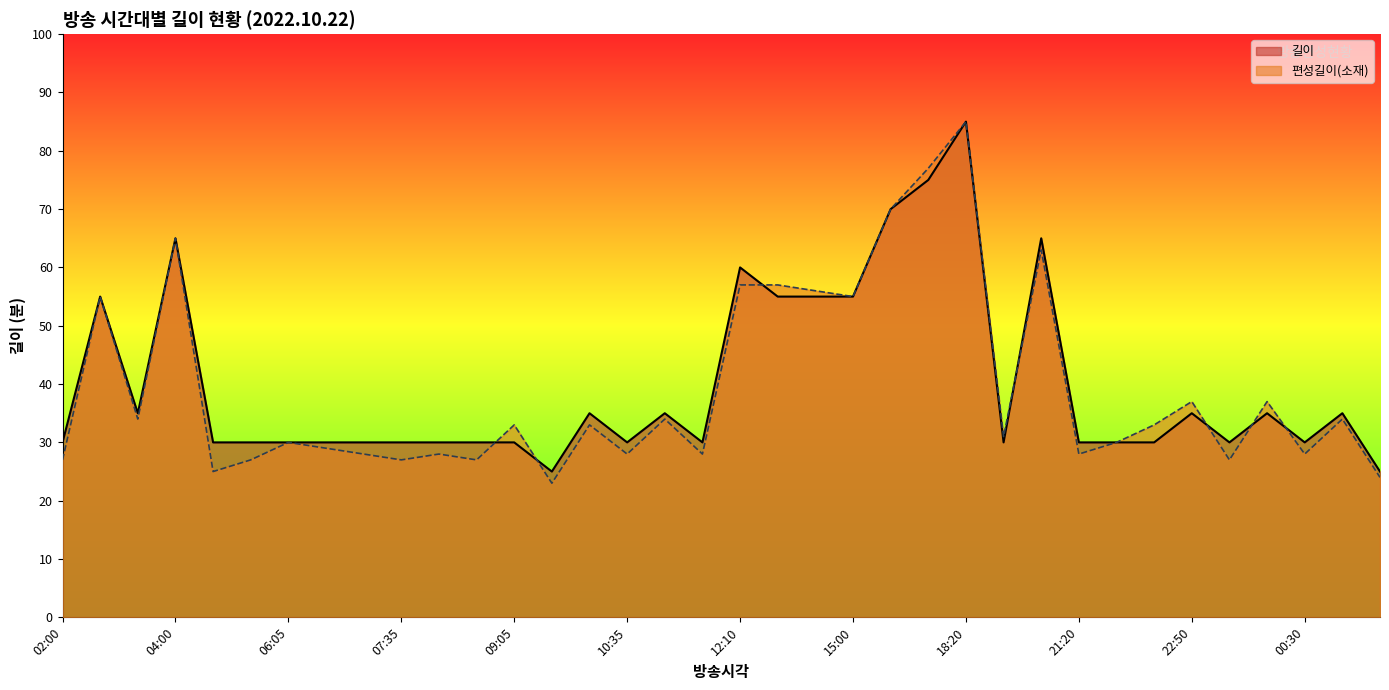

How many data points in 길이 are less than 30?

2